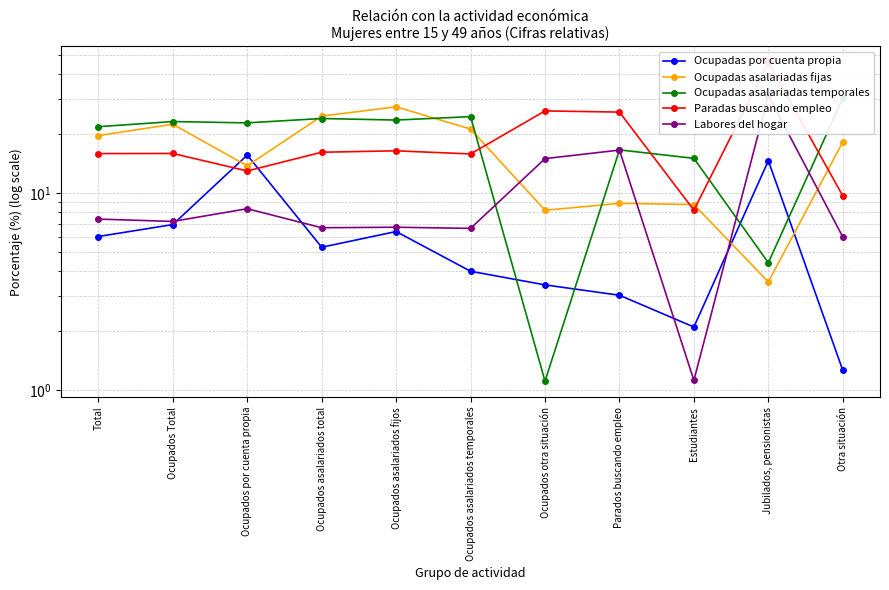

List the labels in order of Ocupadas asalariadas fijas value, smallest first.

Jubilados, pensionistas, Ocupados otra situación, Estudiantes, Parados buscando empleo, Ocupados por cuenta propia, Otra situación, Total, Ocupados asalariados temporales, Ocupados Total, Ocupados asalariados total, Ocupados asalariados fijos